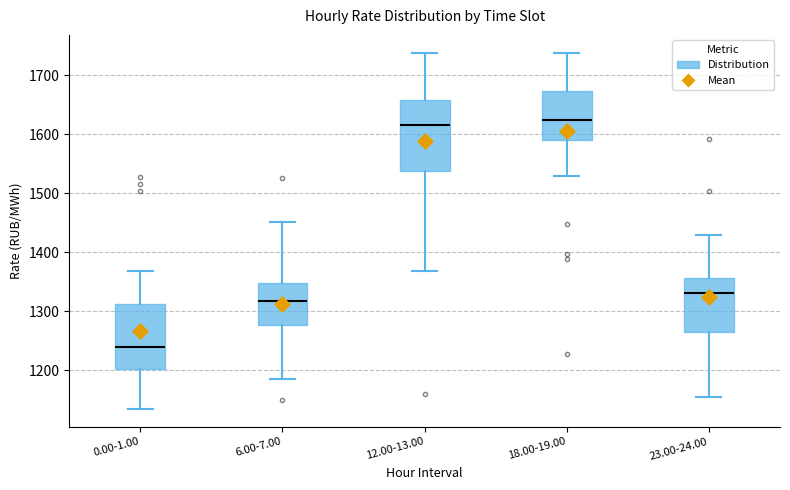

Reading left to right, read every box against the y-axis: the position of its median line, the range the box covers, and the ends of its whiskers. The values are not printed on the chart, so give them approximately, as read against the axis.

0.00-1.00: median 1240, box 1200 to 1310, whiskers 1130 to 1370
6.00-7.00: median 1320, box 1280 to 1350, whiskers 1190 to 1450
12.00-13.00: median 1620, box 1540 to 1660, whiskers 1370 to 1740
18.00-19.00: median 1620, box 1590 to 1670, whiskers 1530 to 1740
23.00-24.00: median 1330, box 1260 to 1360, whiskers 1160 to 1430